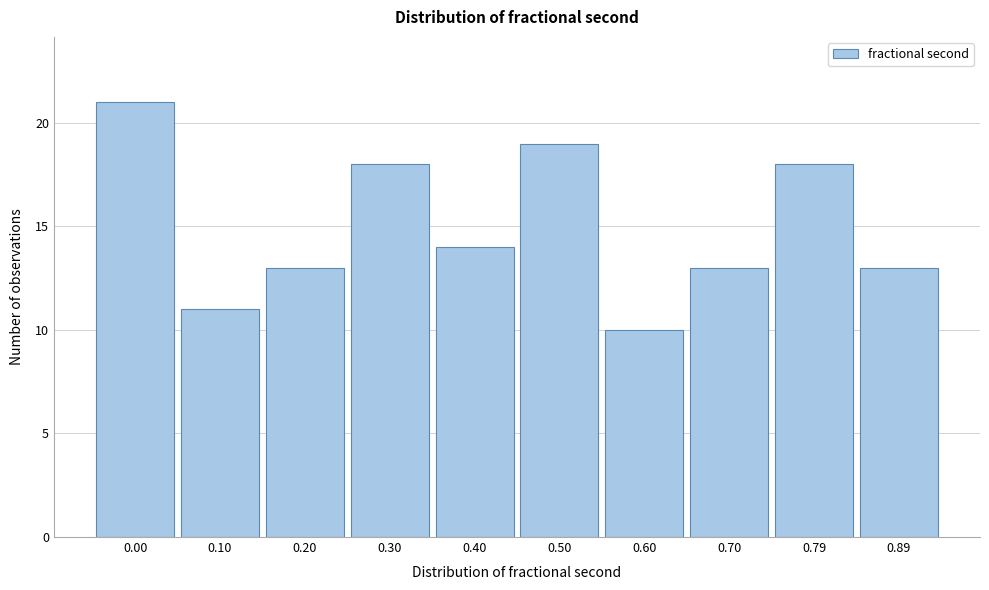

Reading left to right, list all the values displayed in this chart.

0.00=21	0.10=11	0.20=13	0.30=18	0.40=14	0.50=19	0.60=10	0.70=13	0.79=18	0.89=13